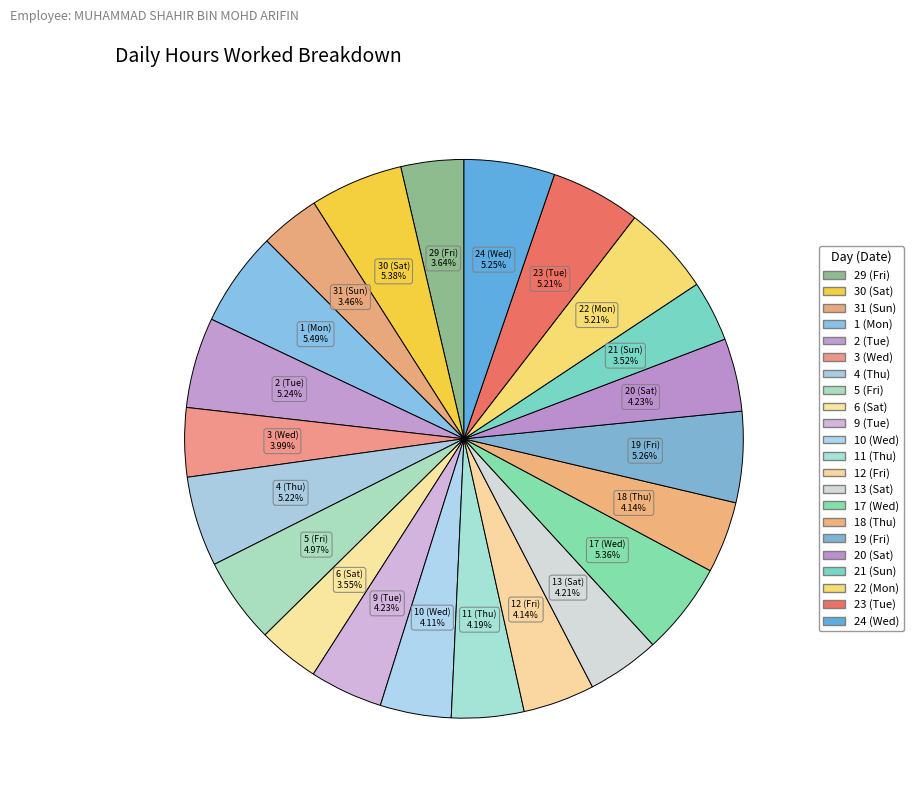

How many slices are in this pie chart?

22